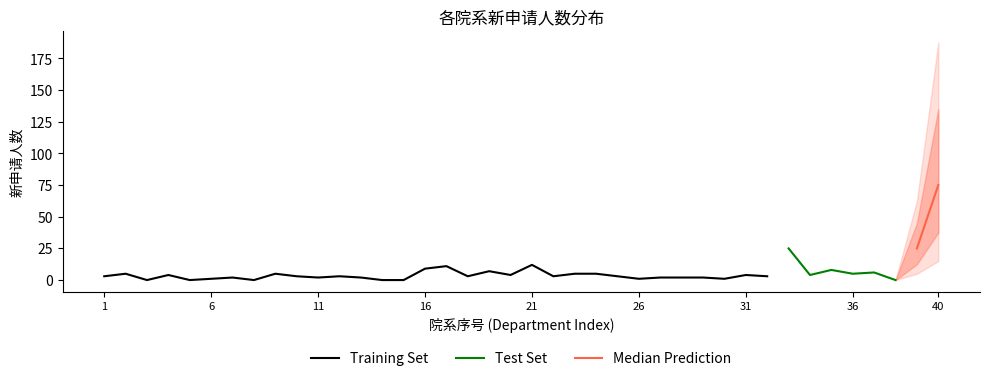

Reading left to right, list all the values displayed in this chart.

1=3	2=5	3=0	4=4	5=0	6=1	7=2	8=0	9=5	10=3	11=2	12=3	13=2	14=0	15=0	16=9	17=11	18=3	19=7	20=4	21=12	22=3	23=5	24=5	25=3	26=1	27=2	28=2	29=2	30=1	31=4	32=3	33=25	34=4	35=8	36=5	37=6	38=0	39=25	40=75